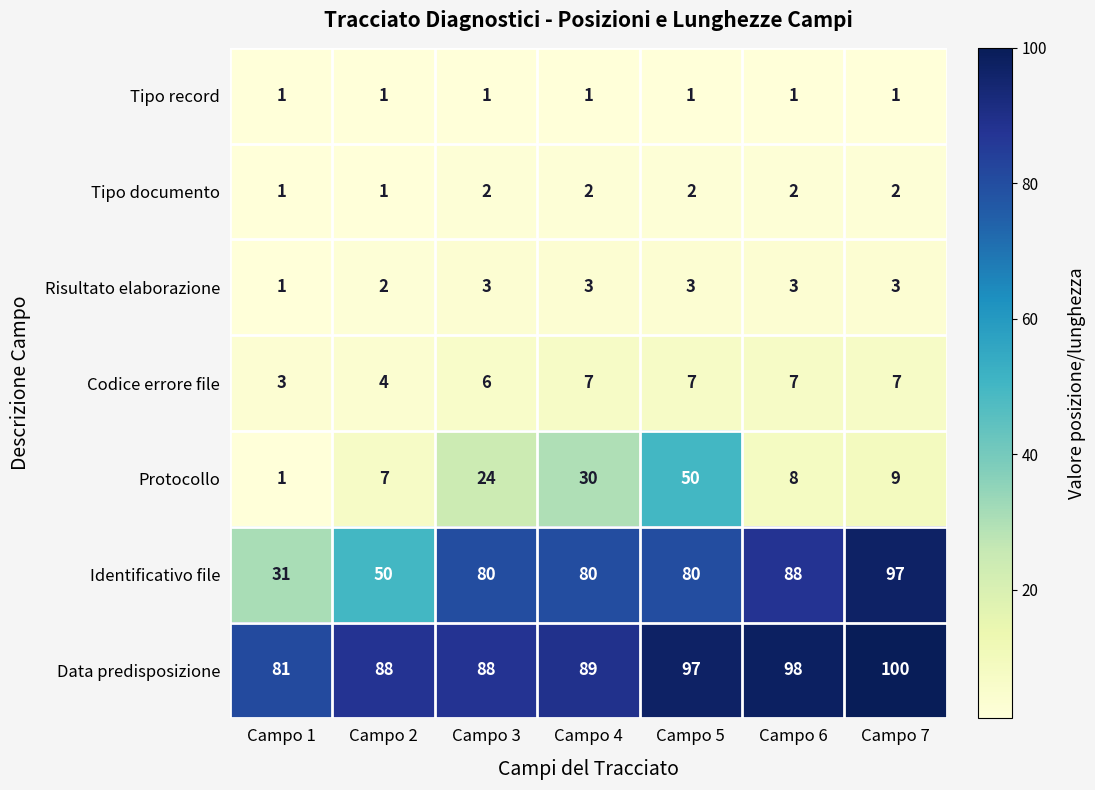

True or false: Data predisposizione has a value of 88 at Campo 3.

True